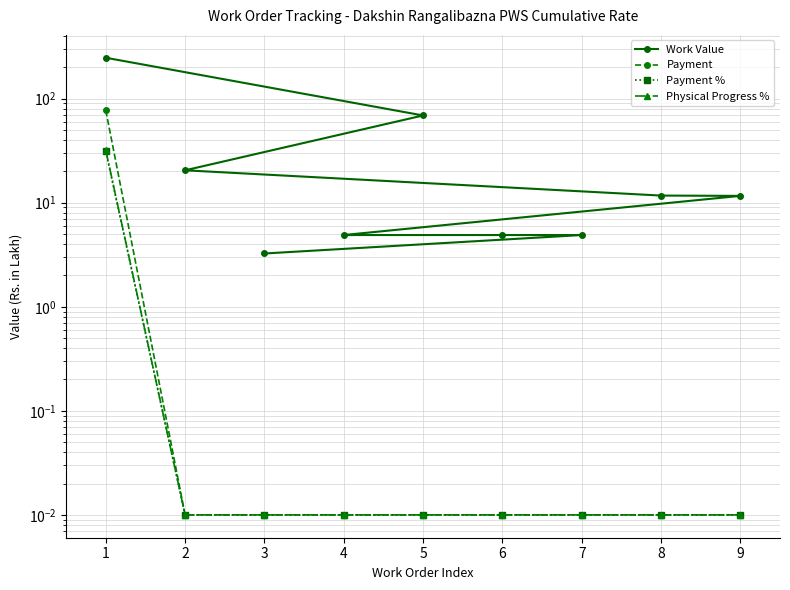

Does the chart display data point markers on the line(s)?

Yes